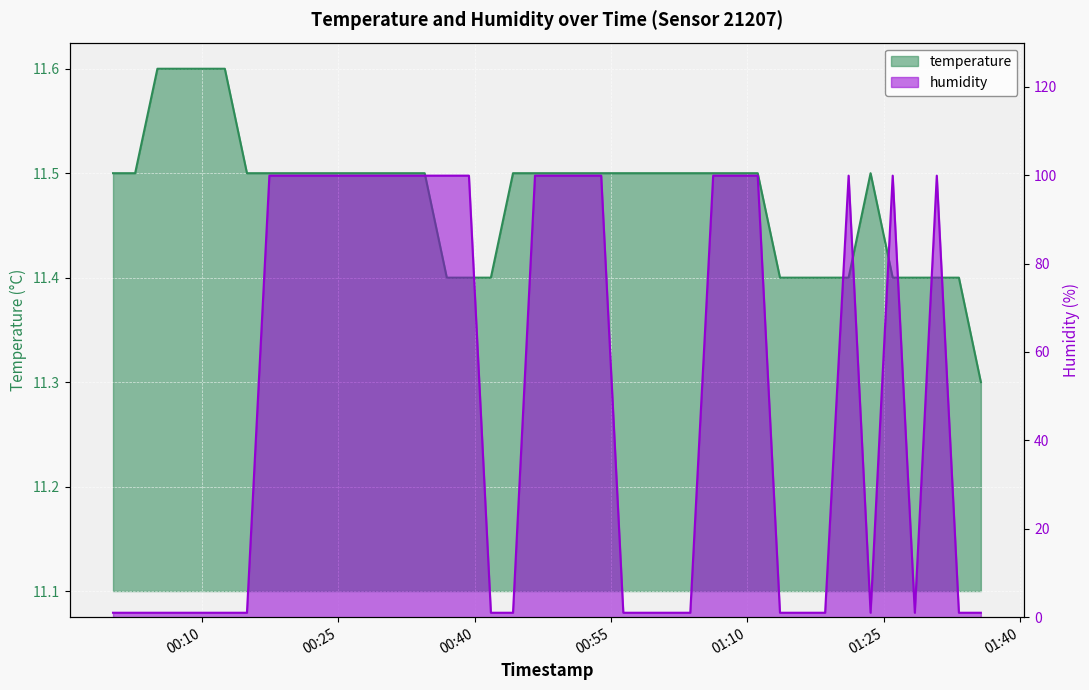

How many categories are shown in the chart?

40